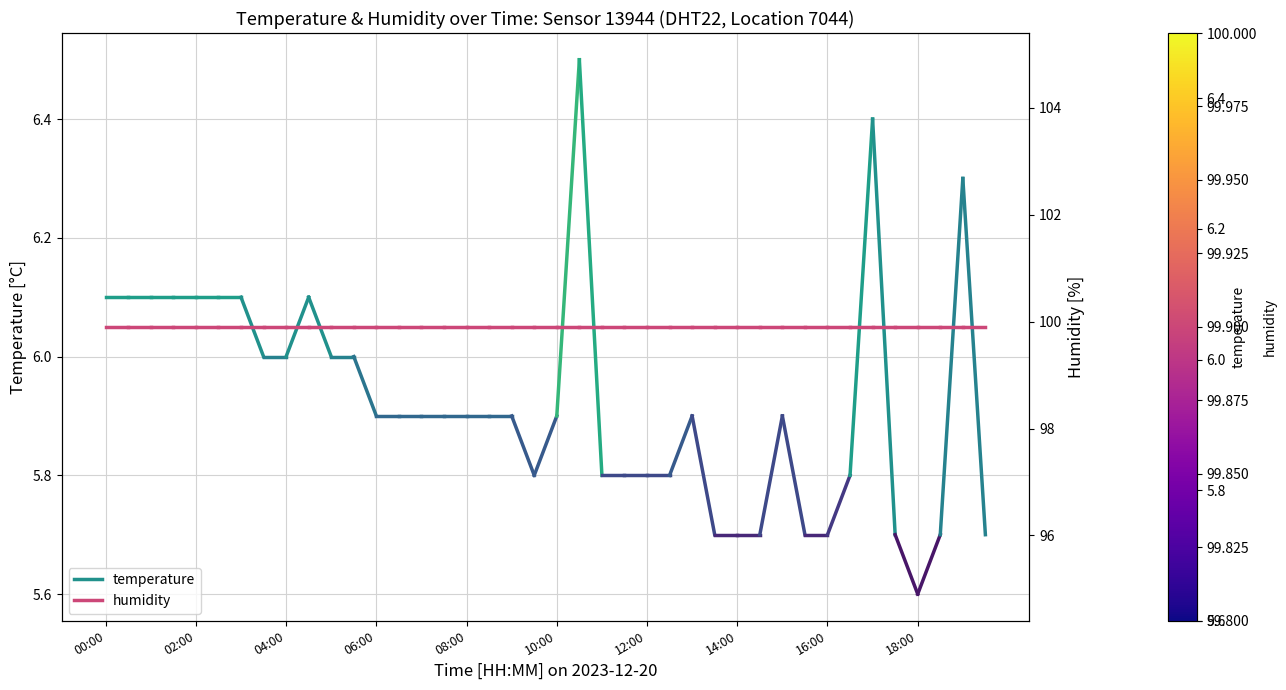

Rank the series by their maximum value, from highest to lowest.

humidity, temperature